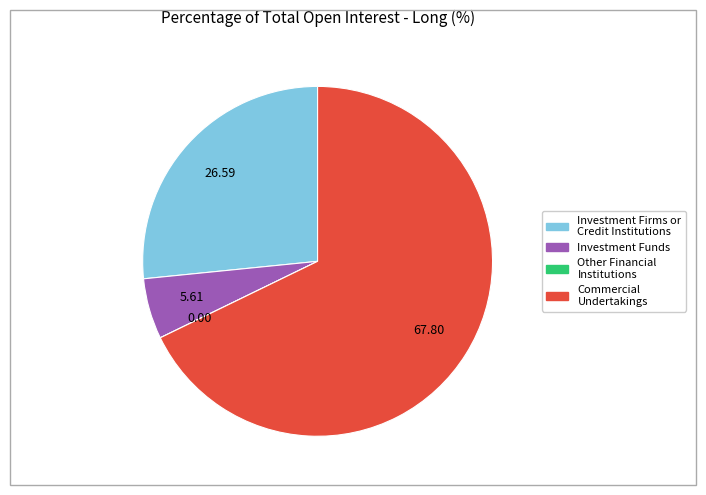

Which slice is the largest?

Commercial Undertakings